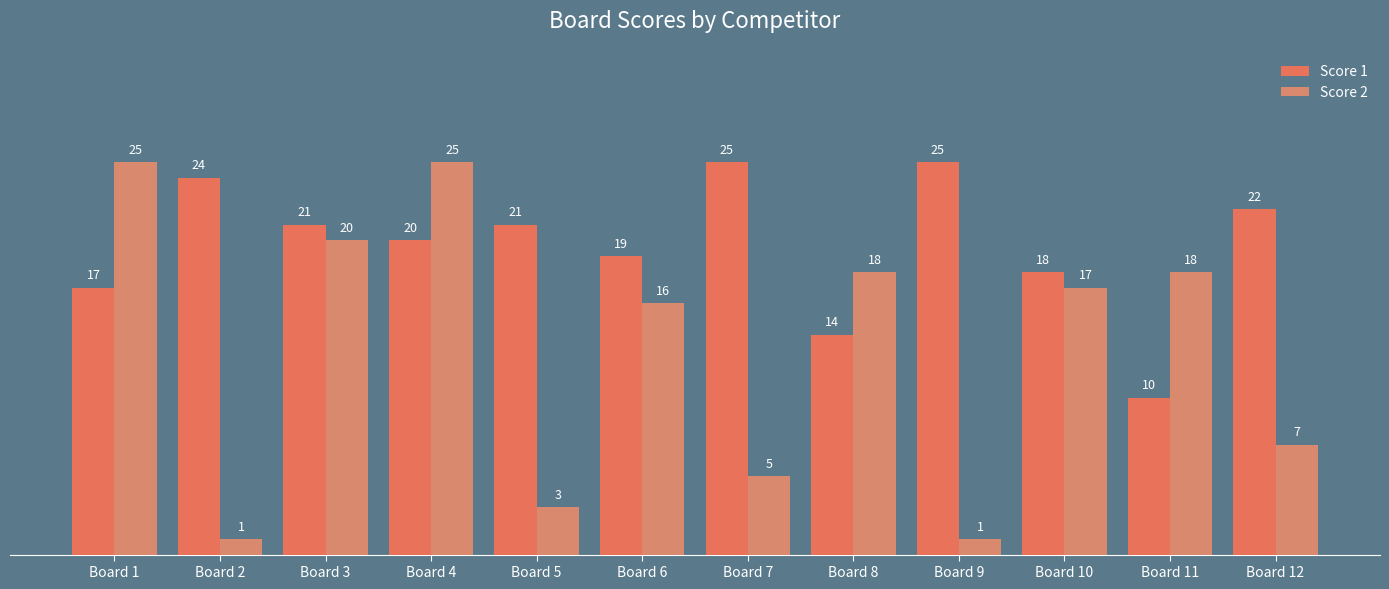

How many groups of bars are there?

12